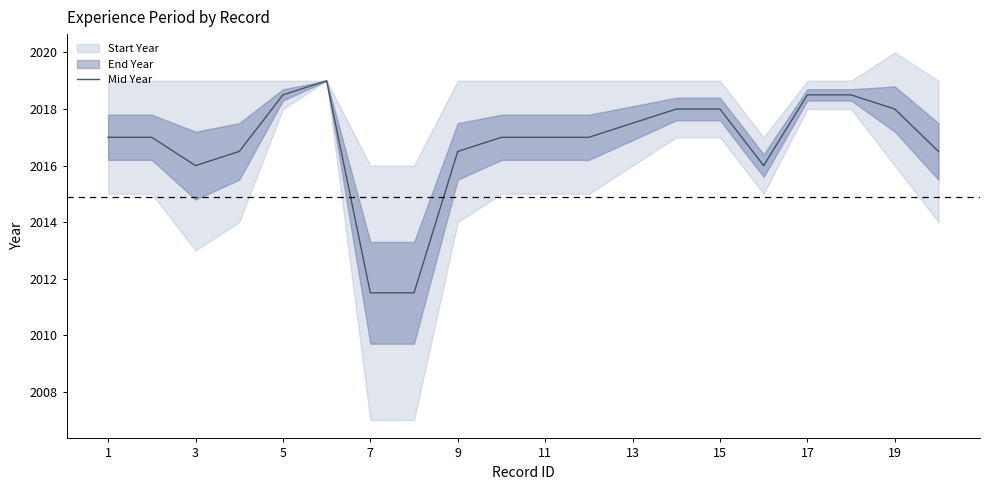

What is the sum of all values?

40335.5